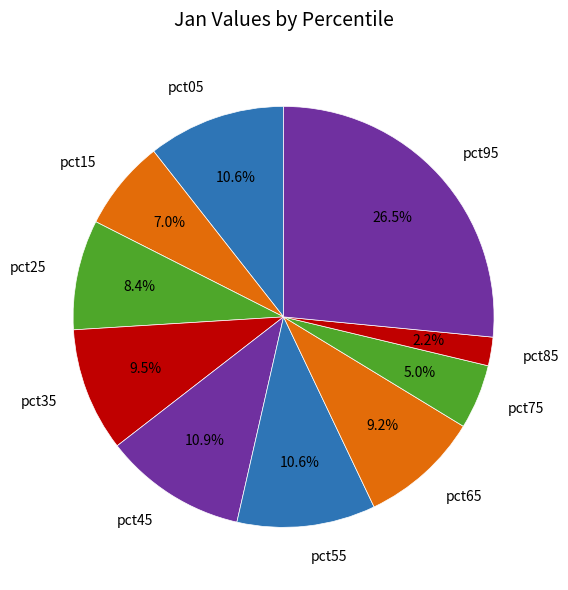

Which category has the biggest portion of the pie?

pct95